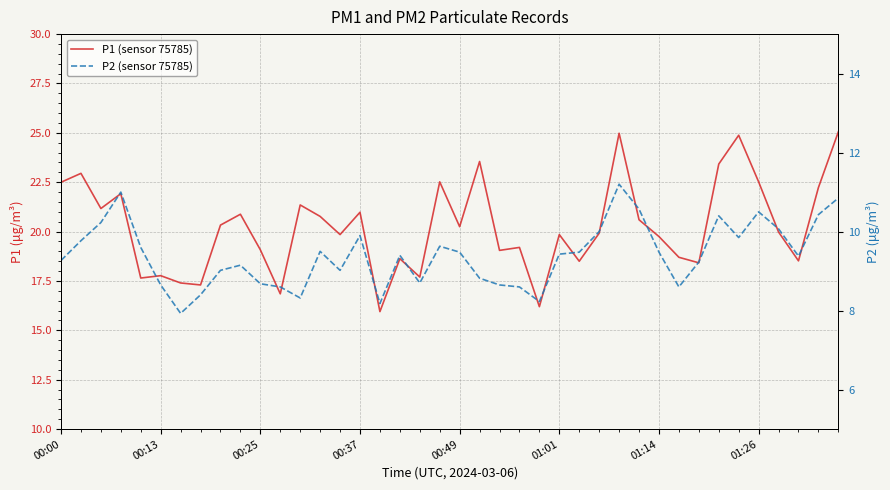

What is the total value across all series at 00:00?

31.8